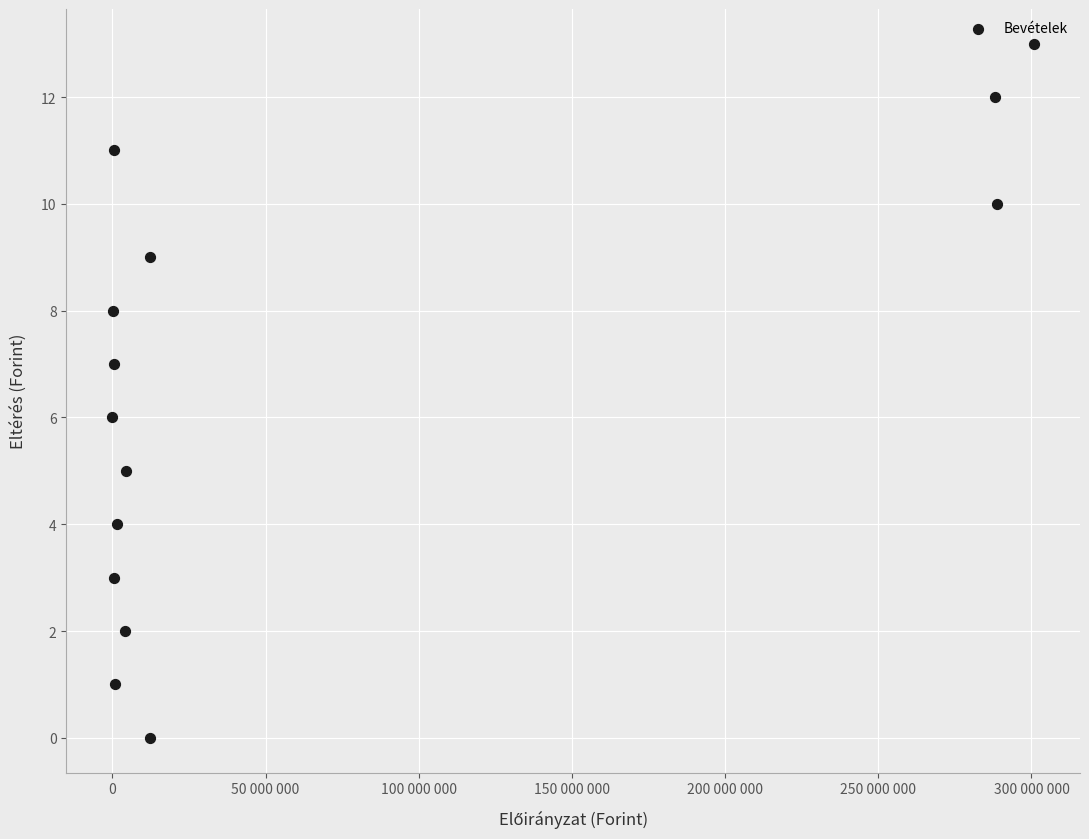

What is the range of X values (max minus min)?

300795100